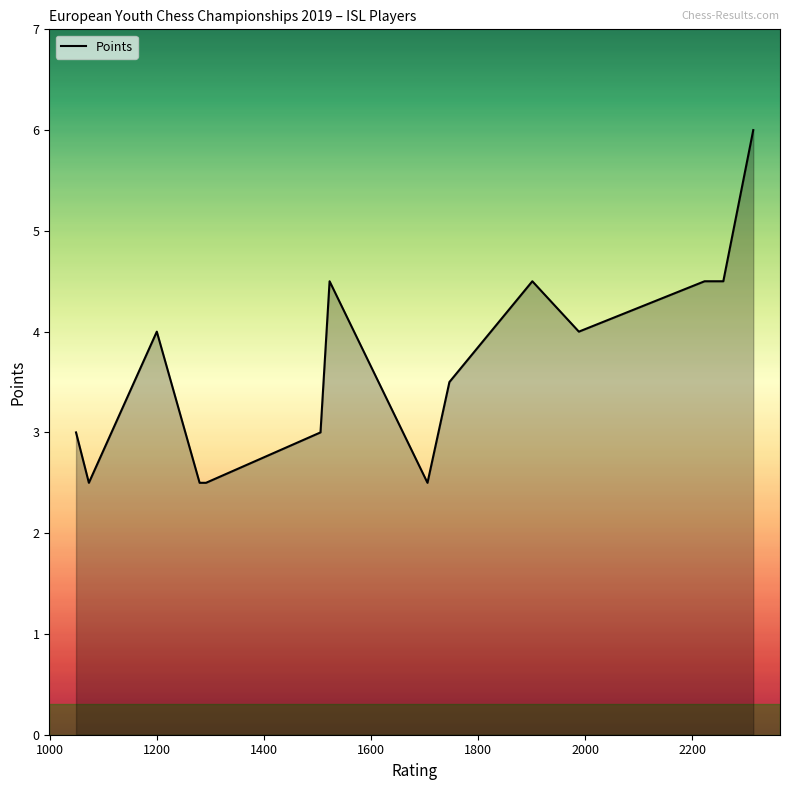

What is the smallest value displayed?

2.5